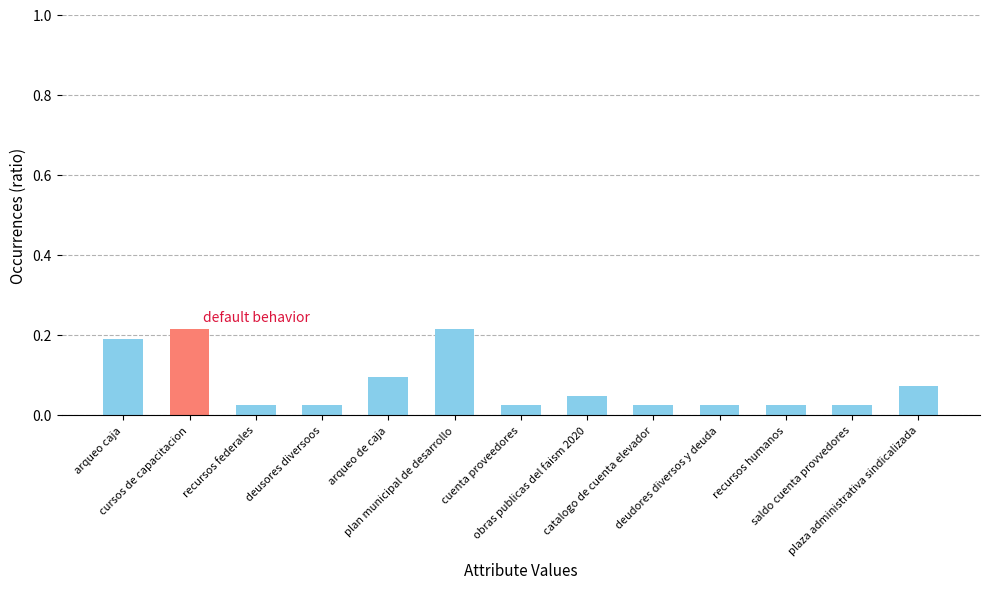

What is the label of the 8th bar from the right?

plan municipal de desarrollo